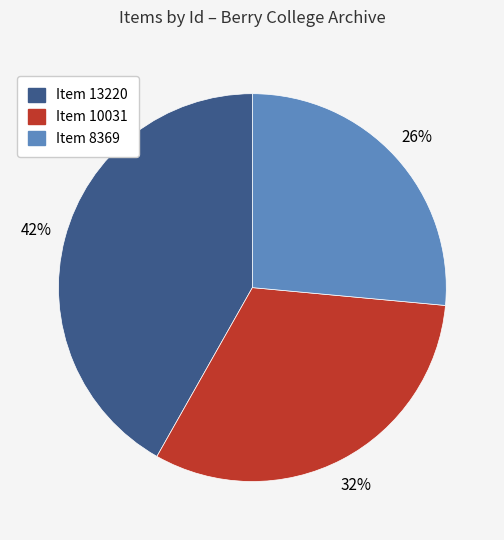

To the nearest percent, what percentage of the pie is Item 8369?

26%